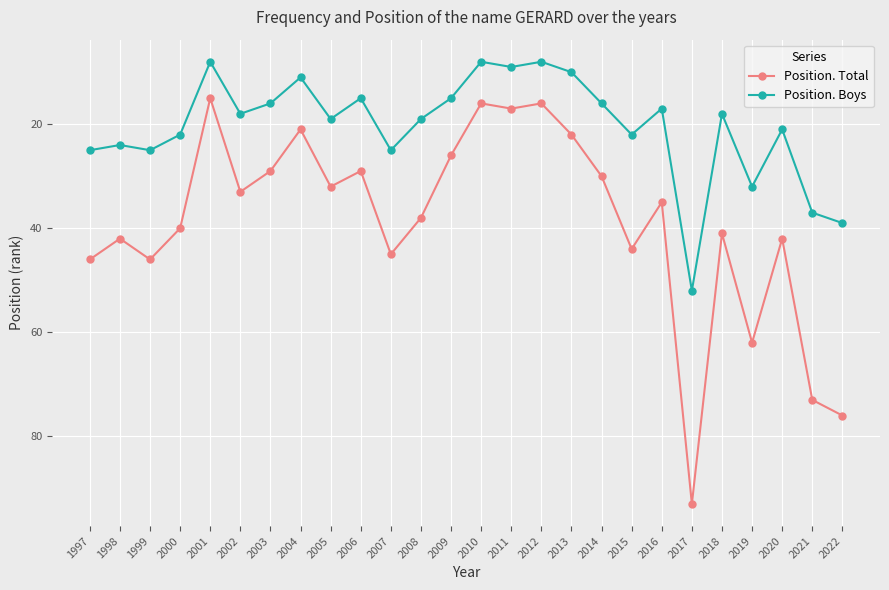

What is the spread (max minus min) of values at 2007?

20